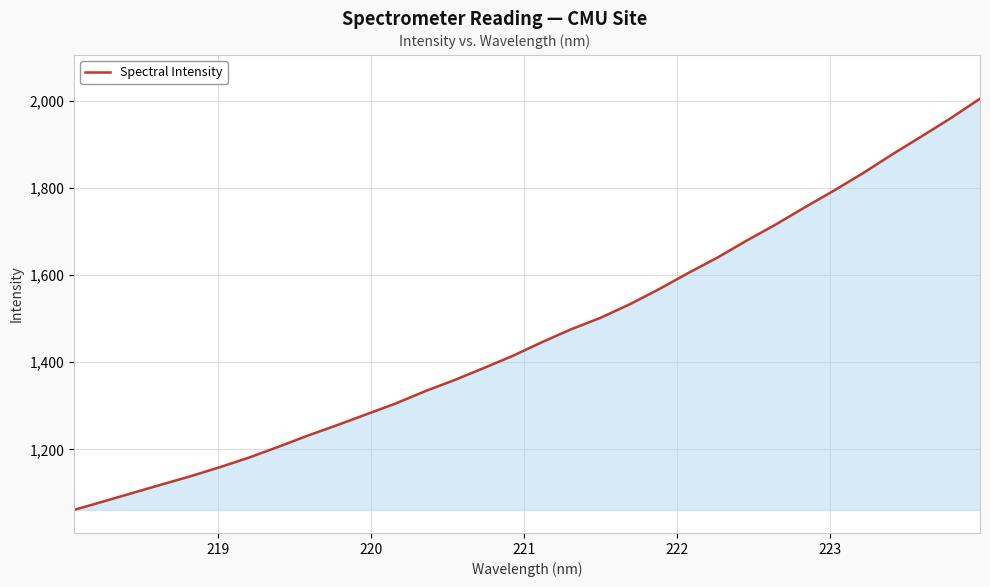

What is the maximum value shown in the chart?

2005.6